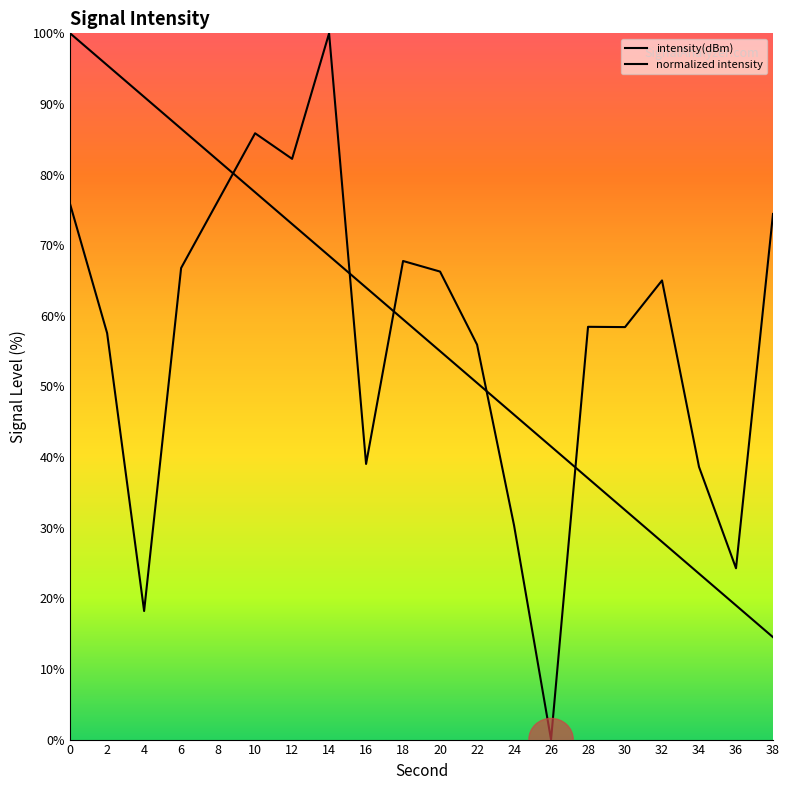

Which label corresponds to the largest value in the chart?

14